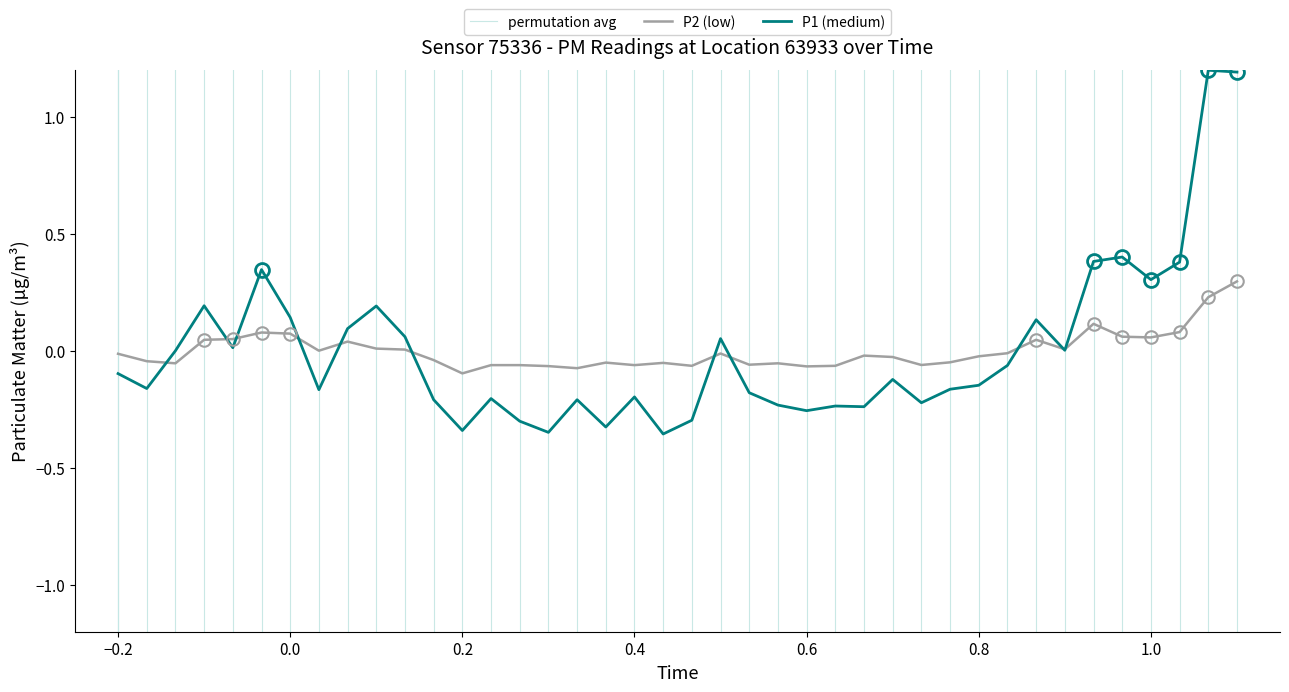

True or false: P1 (medium) has a value of 0.5 at 1.0.

False